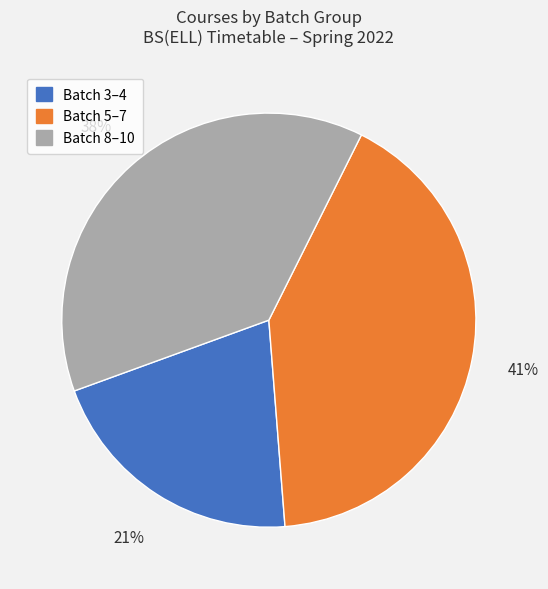

To the nearest percent, what is the average slice percentage?

33%